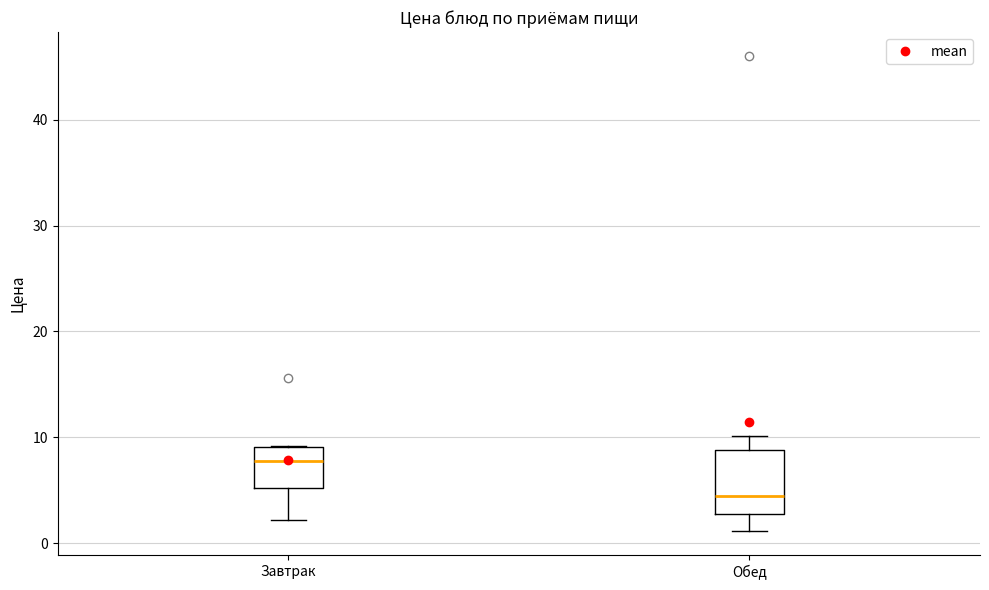

Where does the upper whisker of the box for Обед end on the y-axis? The values are not printed on the chart, so give them approximately, as read against the axis.

10